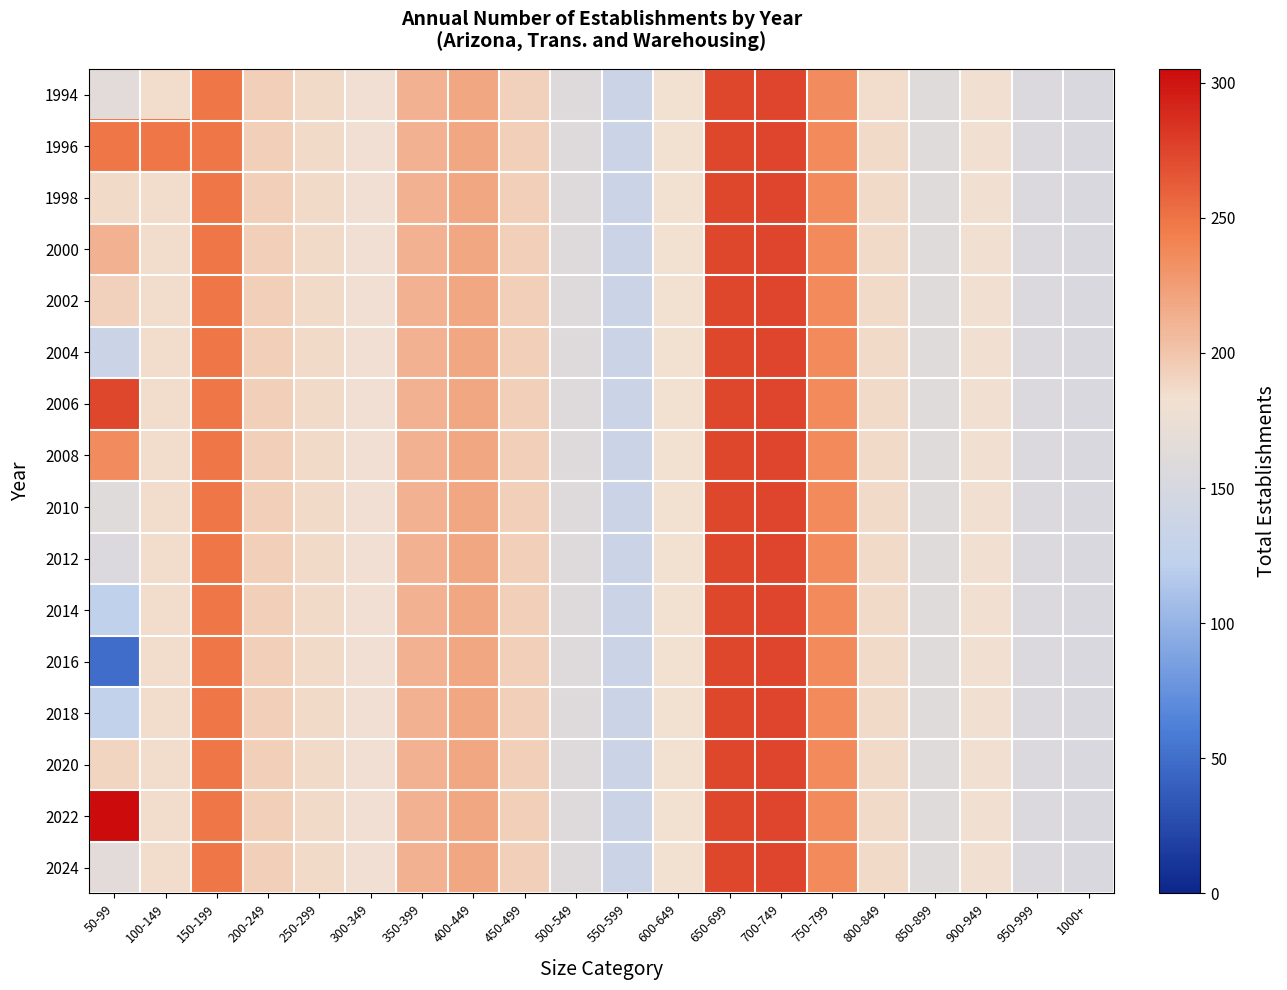

At which category is the sum across all series the highest?

700-749